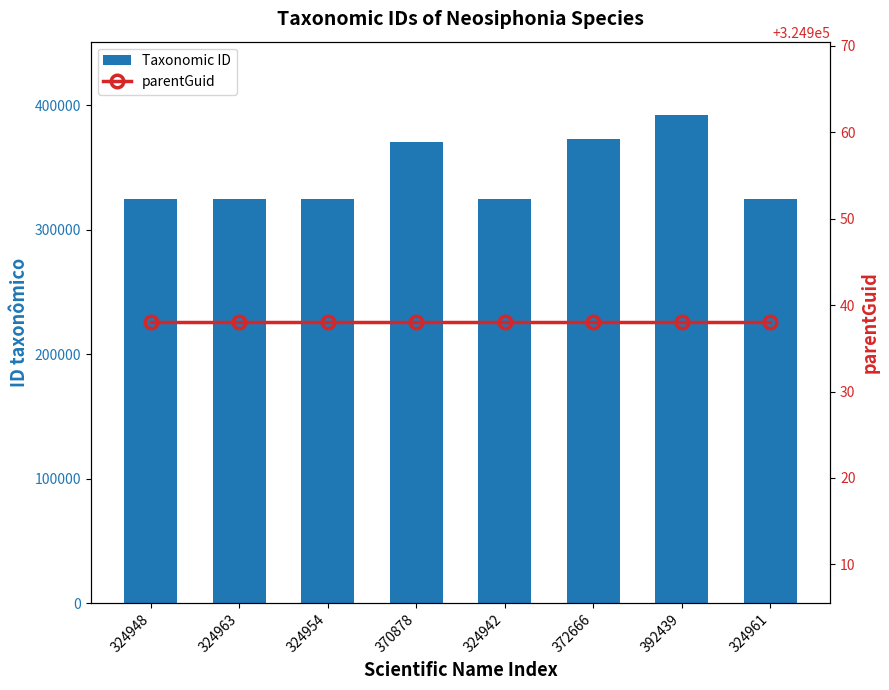

Rank the series by their average value, from highest to lowest.

Taxonomic ID, parentGuid